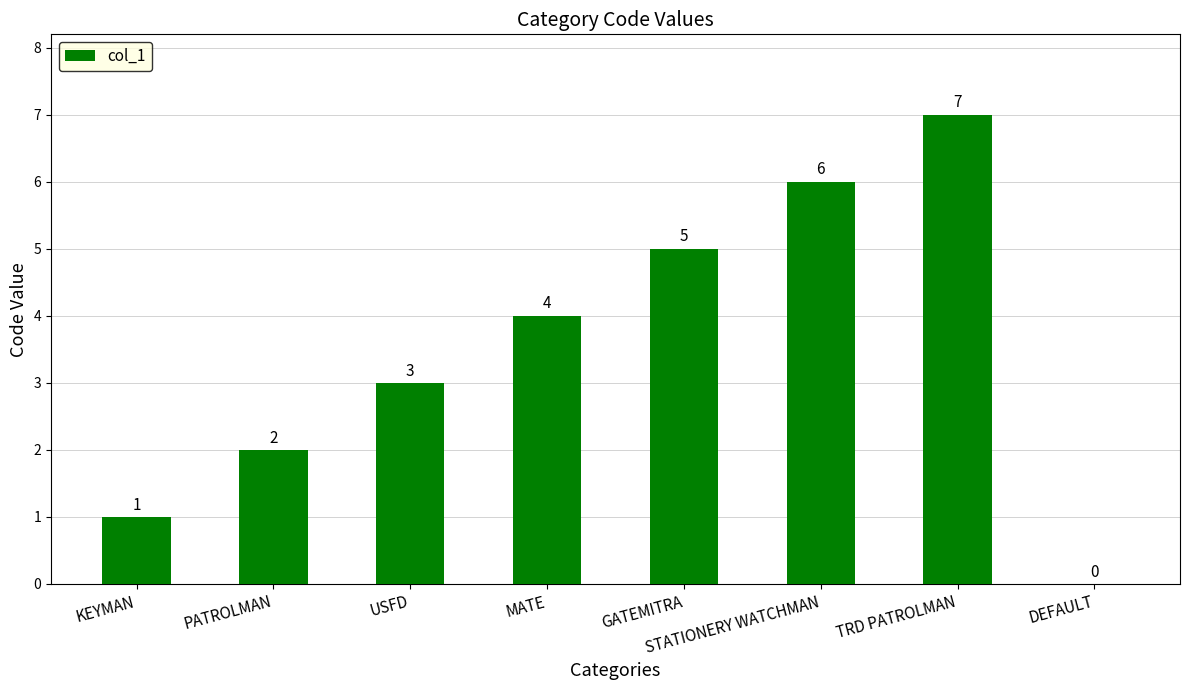

What is the change in value from KEYMAN to DEFAULT?

-1